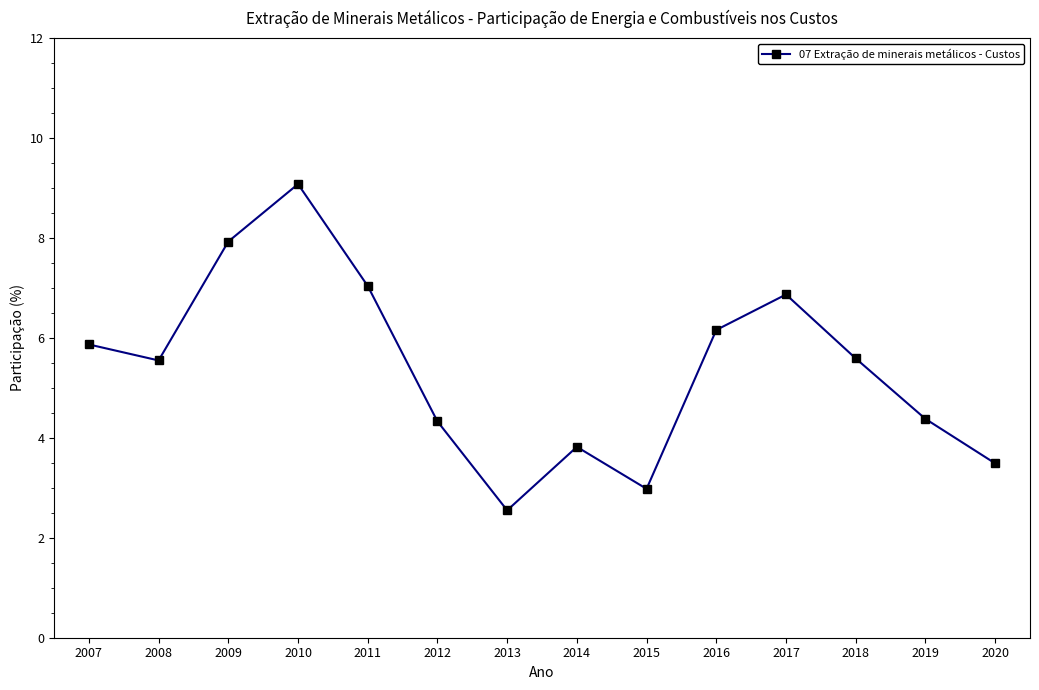

Read the value at 2007.

5.9